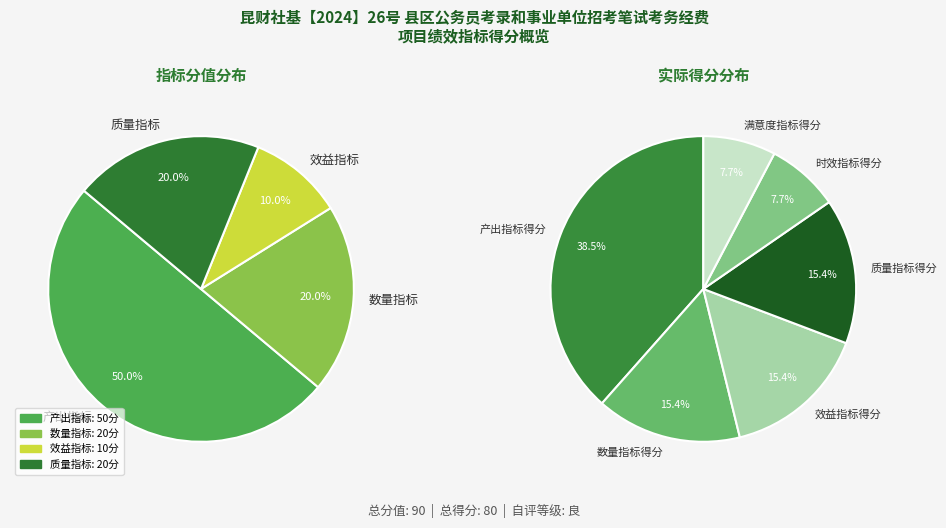

To the nearest percent, what is the combined percentage of 数量指标 and 产出指标?

70%